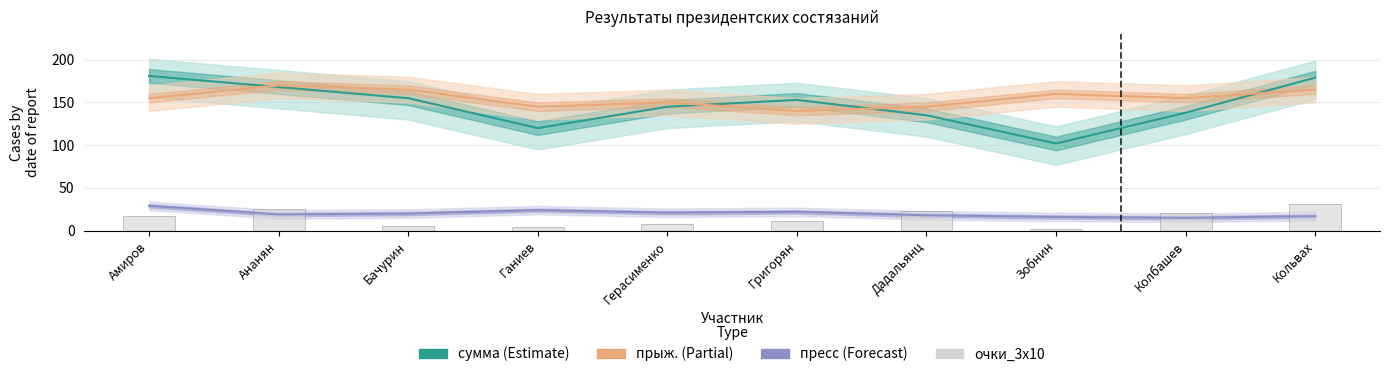

Reading right to left, list all the values displayed in this chart.

сумма: Кольвах=179	Колбашев=138	Зобнин=102	Дадальянц=135	Григорян=153	Герасименко=145	Ганиев=120	Бачурин=155	Ананян=168	Амиров=181
прыж.: Кольвах=165	Колбашев=155	Зобнин=160	Дадальянц=145	Григорян=140	Герасименко=150	Ганиев=145	Бачурин=165	Ананян=170	Амиров=155
пресс: Кольвах=17	Колбашев=15	Зобнин=16	Дадальянц=18	Григорян=22	Герасименко=21	Ганиев=24	Бачурин=20	Ананян=19	Амиров=29
очки_3х10: Кольвах=31	Колбашев=21	Зобнин=2	Дадальянц=23	Григорян=11	Герасименко=8	Ганиев=4	Бачурин=5	Ананян=25	Амиров=17